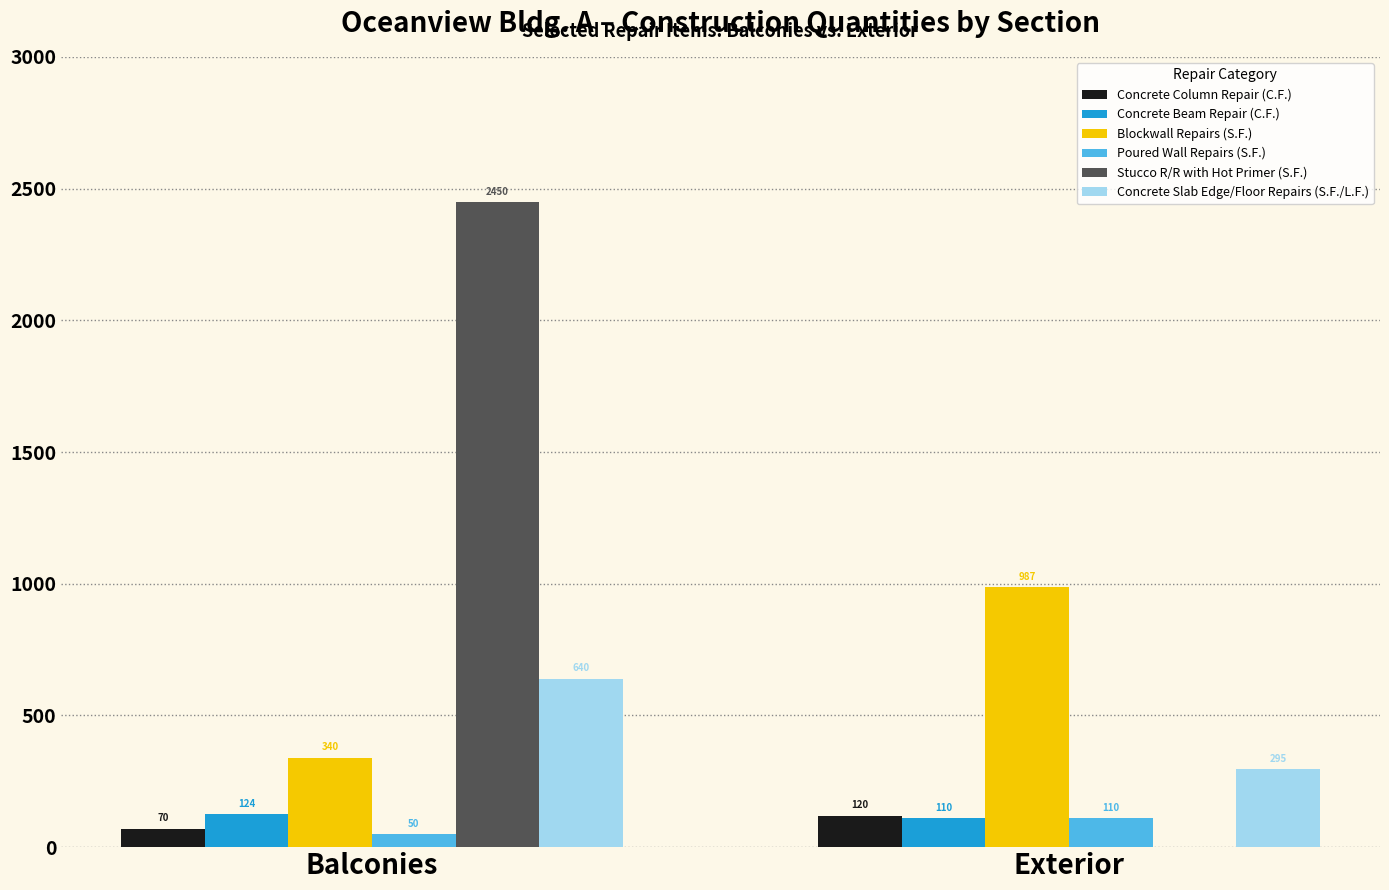

Reading left to right, extract all data points from this chart.

Concrete Column Repair (C.F.): 70	120
Concrete Beam Repair (C.F.): 124	110
Blockwall Repairs (S.F.): 340	987
Poured Wall Repairs (S.F.): 50	110
Stucco R/R with Hot Primer (S.F.): 2450	0
Concrete Slab Edge/Floor Repairs (S.F./L.F.): 640	295